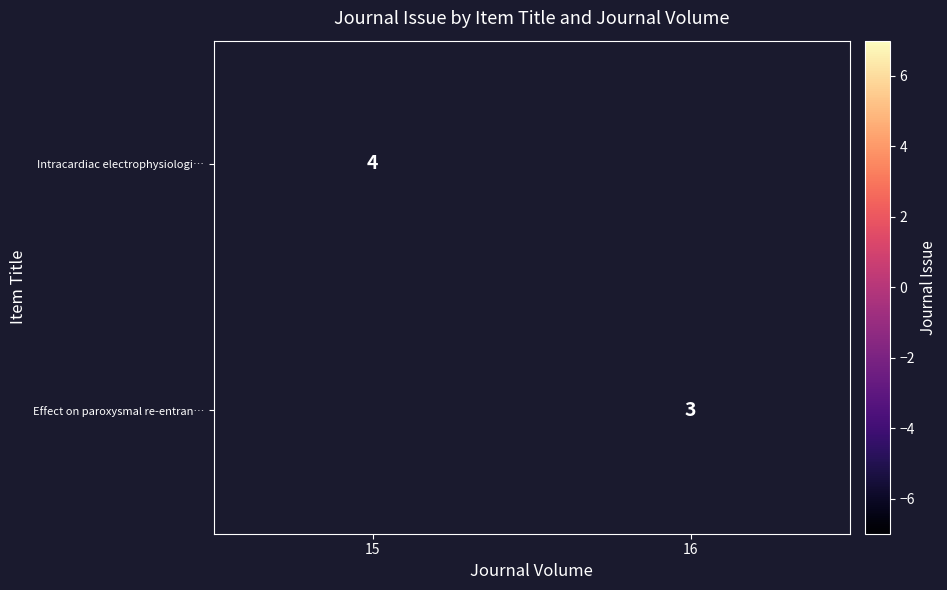

The value of Effect on paroxysmal re-entran… at 16 is 4. True or false?

False